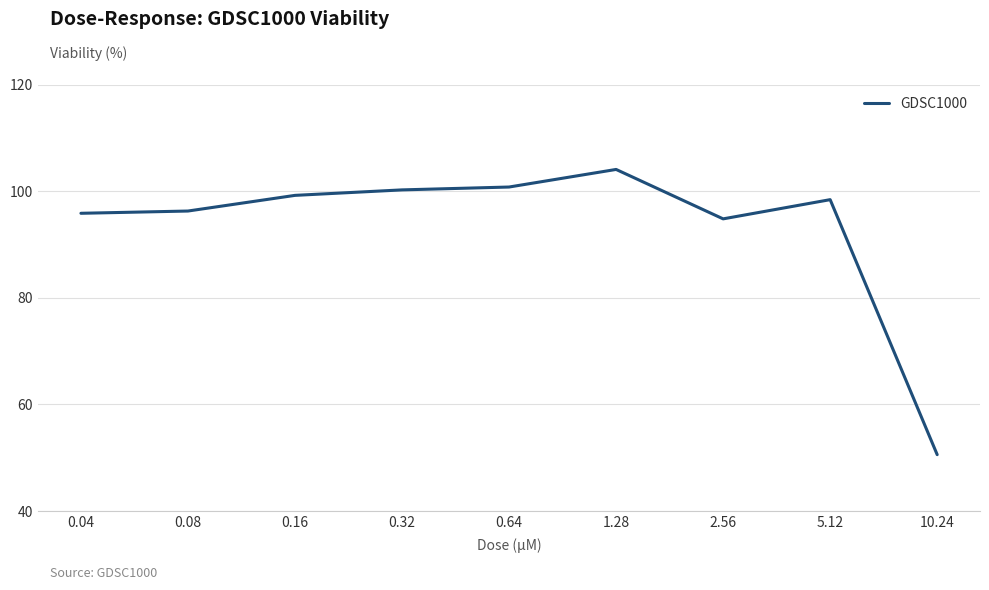

What is the difference between the values at 0.08 and 0.32?

4.0